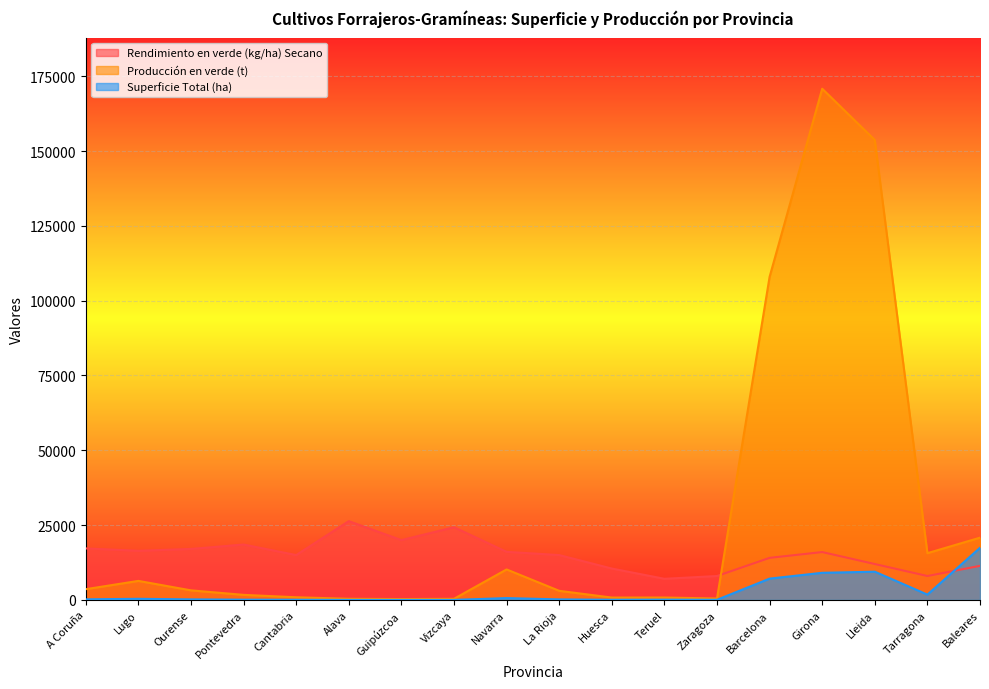

Rank the series at Baleares from highest to lowest value.

Producción en verde (t), Superficie Total (ha), Rendimiento en verde (kg/ha) Secano